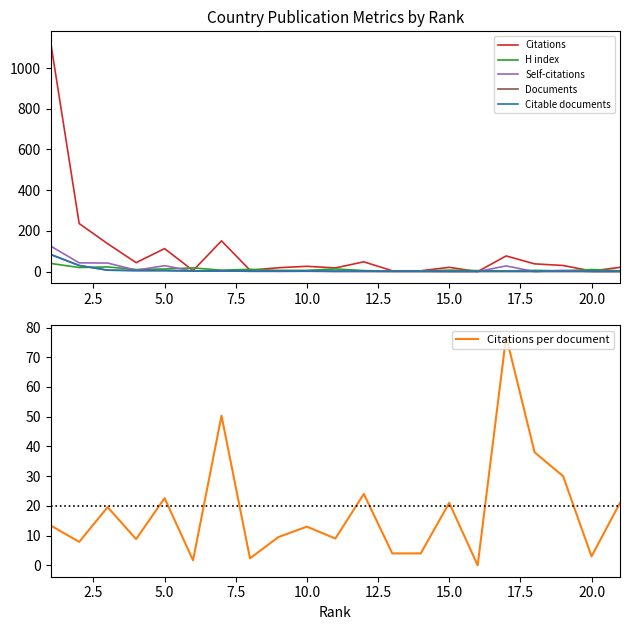

What is the maximum value for H index?

40